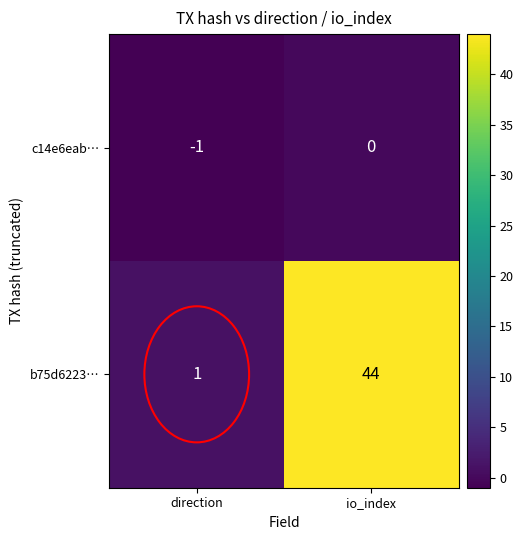

Which series has the largest total across all categories?

b75d6223…